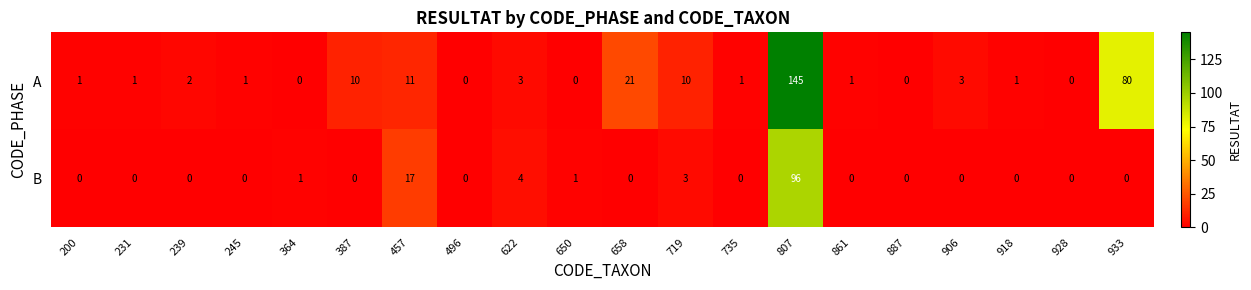

Rank the series at 807 from highest to lowest value.

A, B